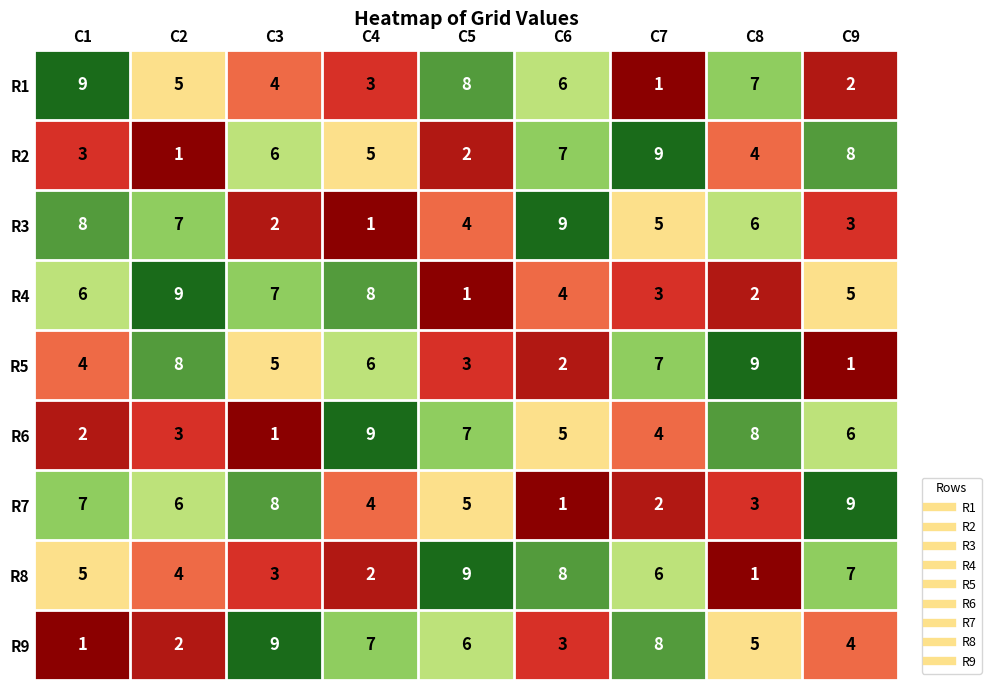

What is the total value across all series at C4?

45